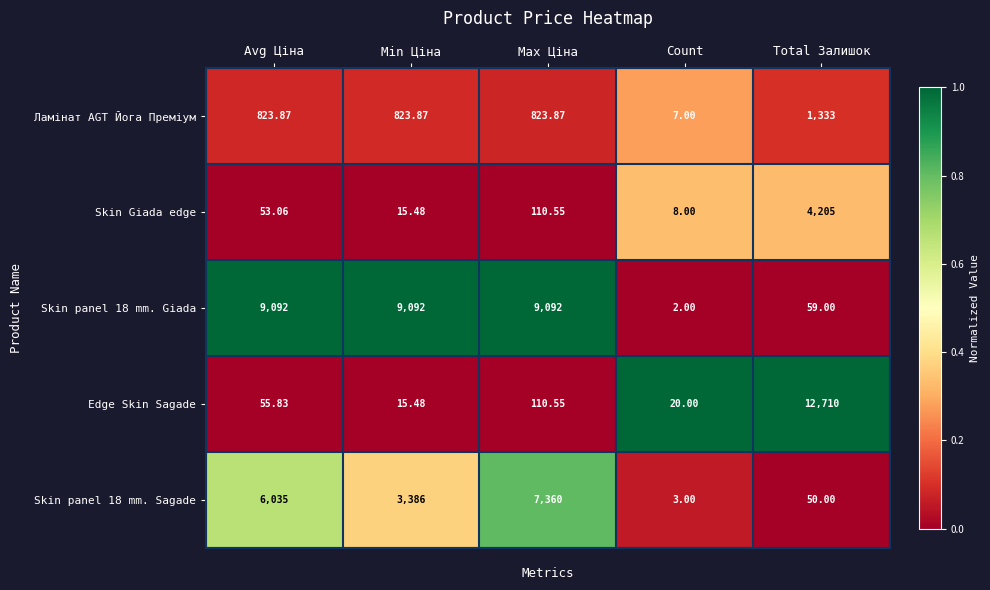

How many data points does each series have?

5